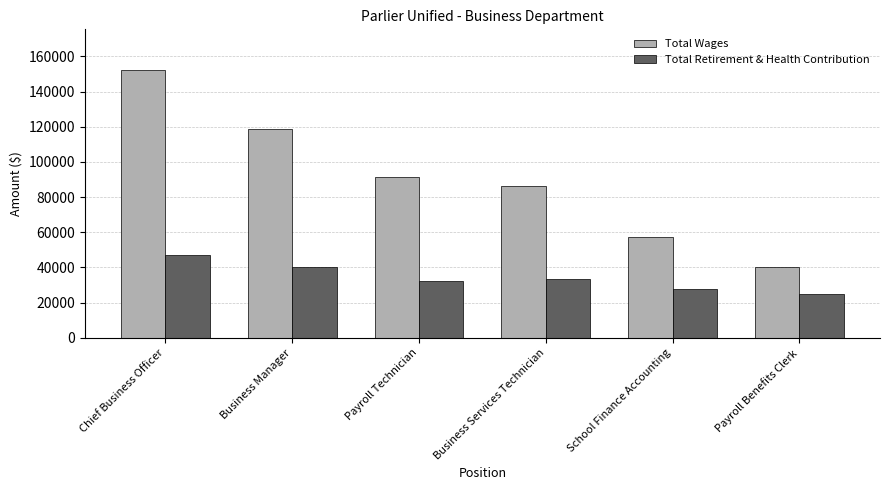

Reading left to right, list all the values displayed in this chart.

Total Wages: Chief Business Officer=152543	Business Manager=118469	Payroll Technician=91643	Business Services Technician=86496	School Finance Accounting=57102	Payroll Benefits Clerk=40362
Total Retirement & Health Contribution: Chief Business Officer=47129	Business Manager=40334	Payroll Technician=32417	Business Services Technician=33656	School Finance Accounting=27909	Payroll Benefits Clerk=24917